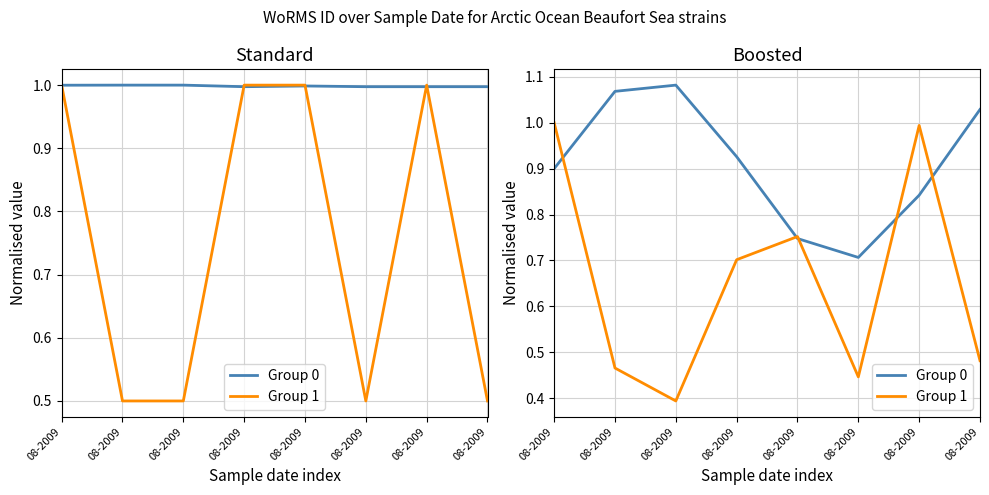

True or false: Group 1 and Group 0 intersect in this chart.

True